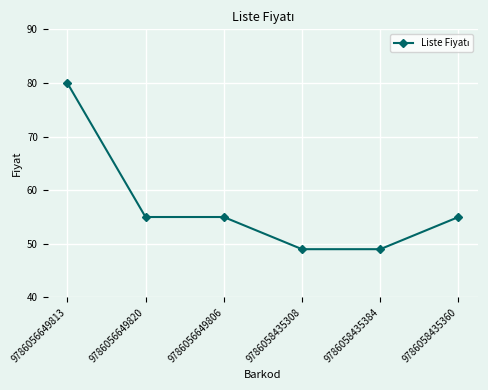

Reading left to right, transcribe all the data shown in this chart.

9786056649813=80	9786056649820=55	9786056649806=55	9786058435308=49	9786058435384=49	9786058435360=55